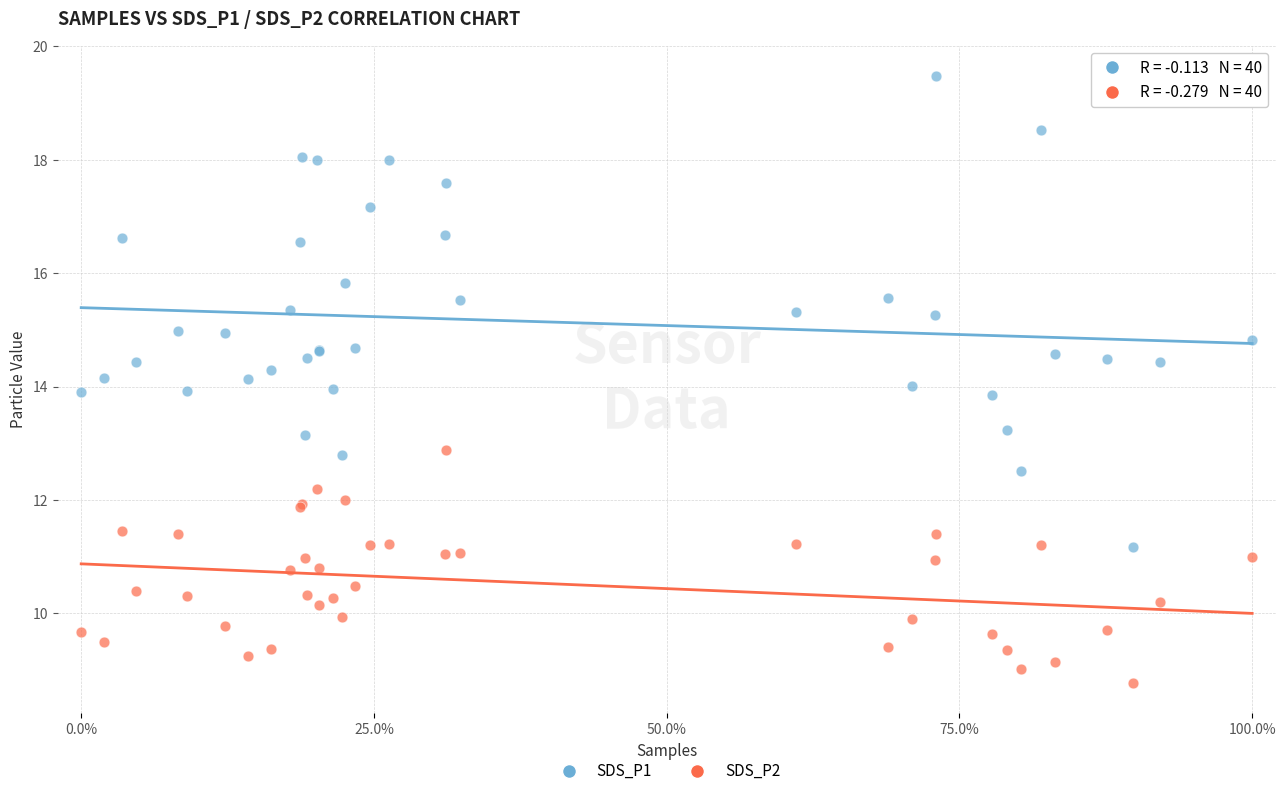

Which series contains the highest Y value?

SDS_P1